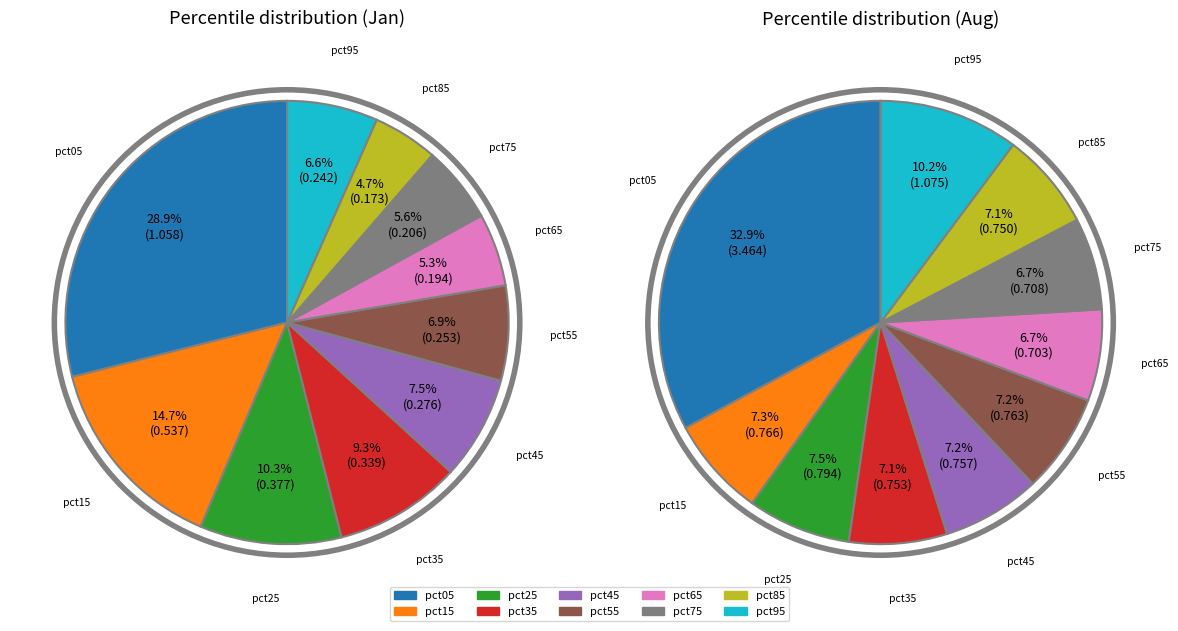

To the nearest percent, what is the average slice percentage?

10%